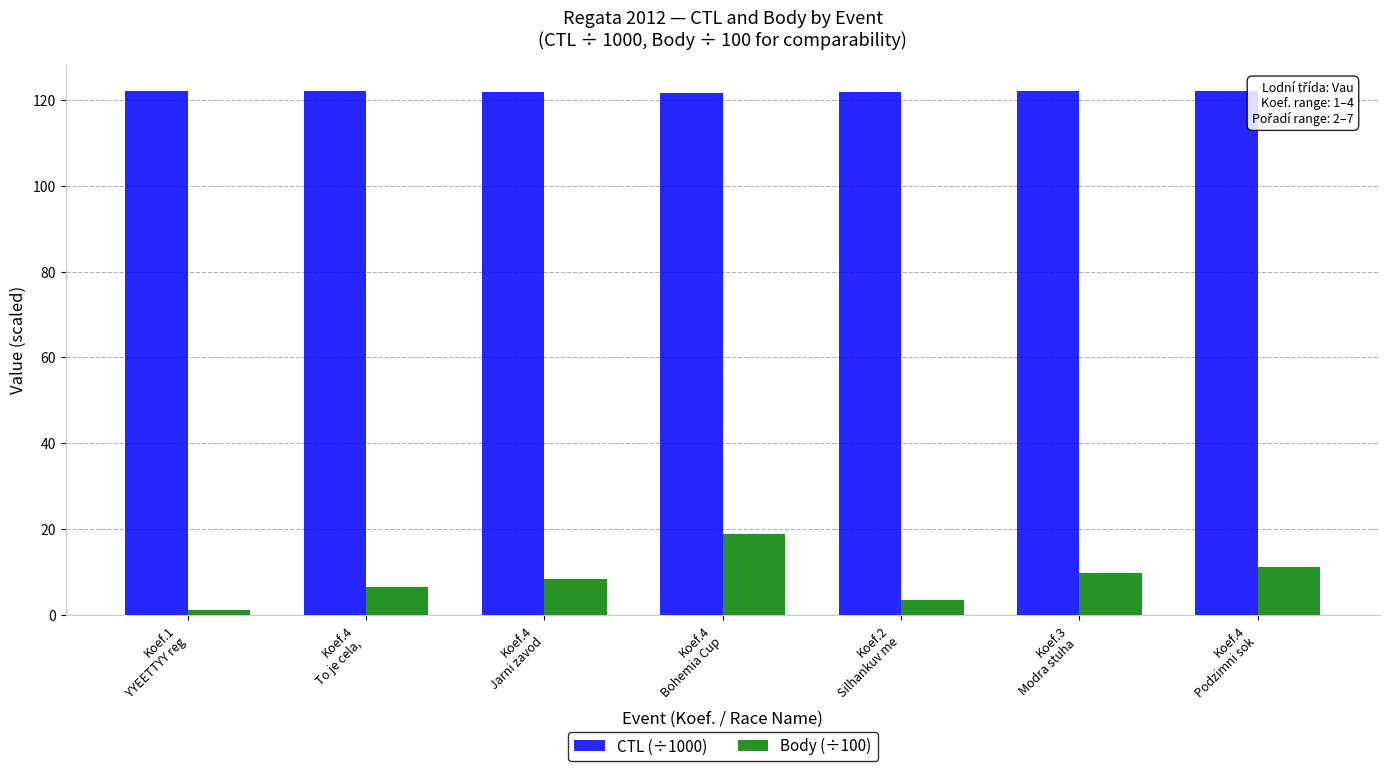

Which series has the largest range (max minus min)?

Body (÷100)